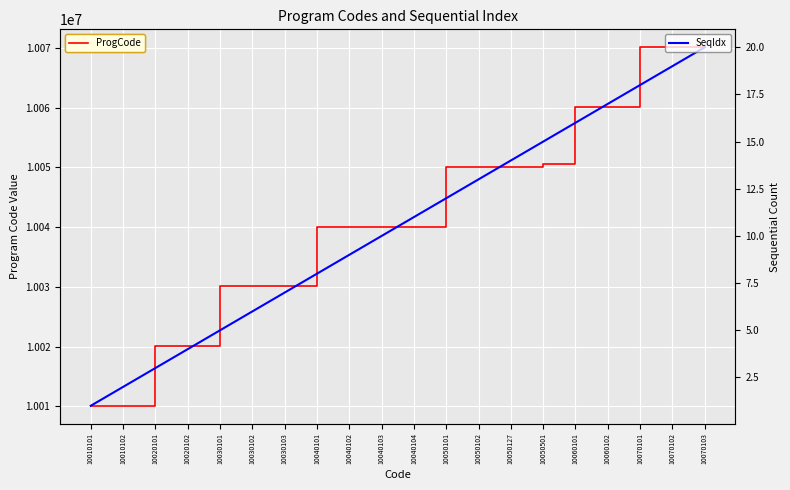

What is the value of the SeqIdx point at the 9th from the left?

9